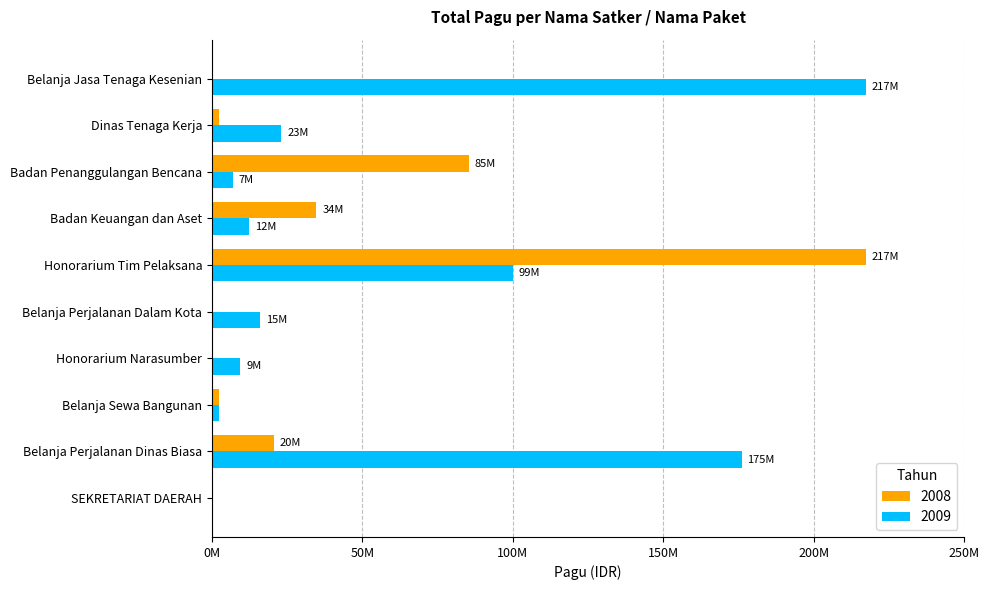

What are all the series names shown in the legend?

2008, 2009